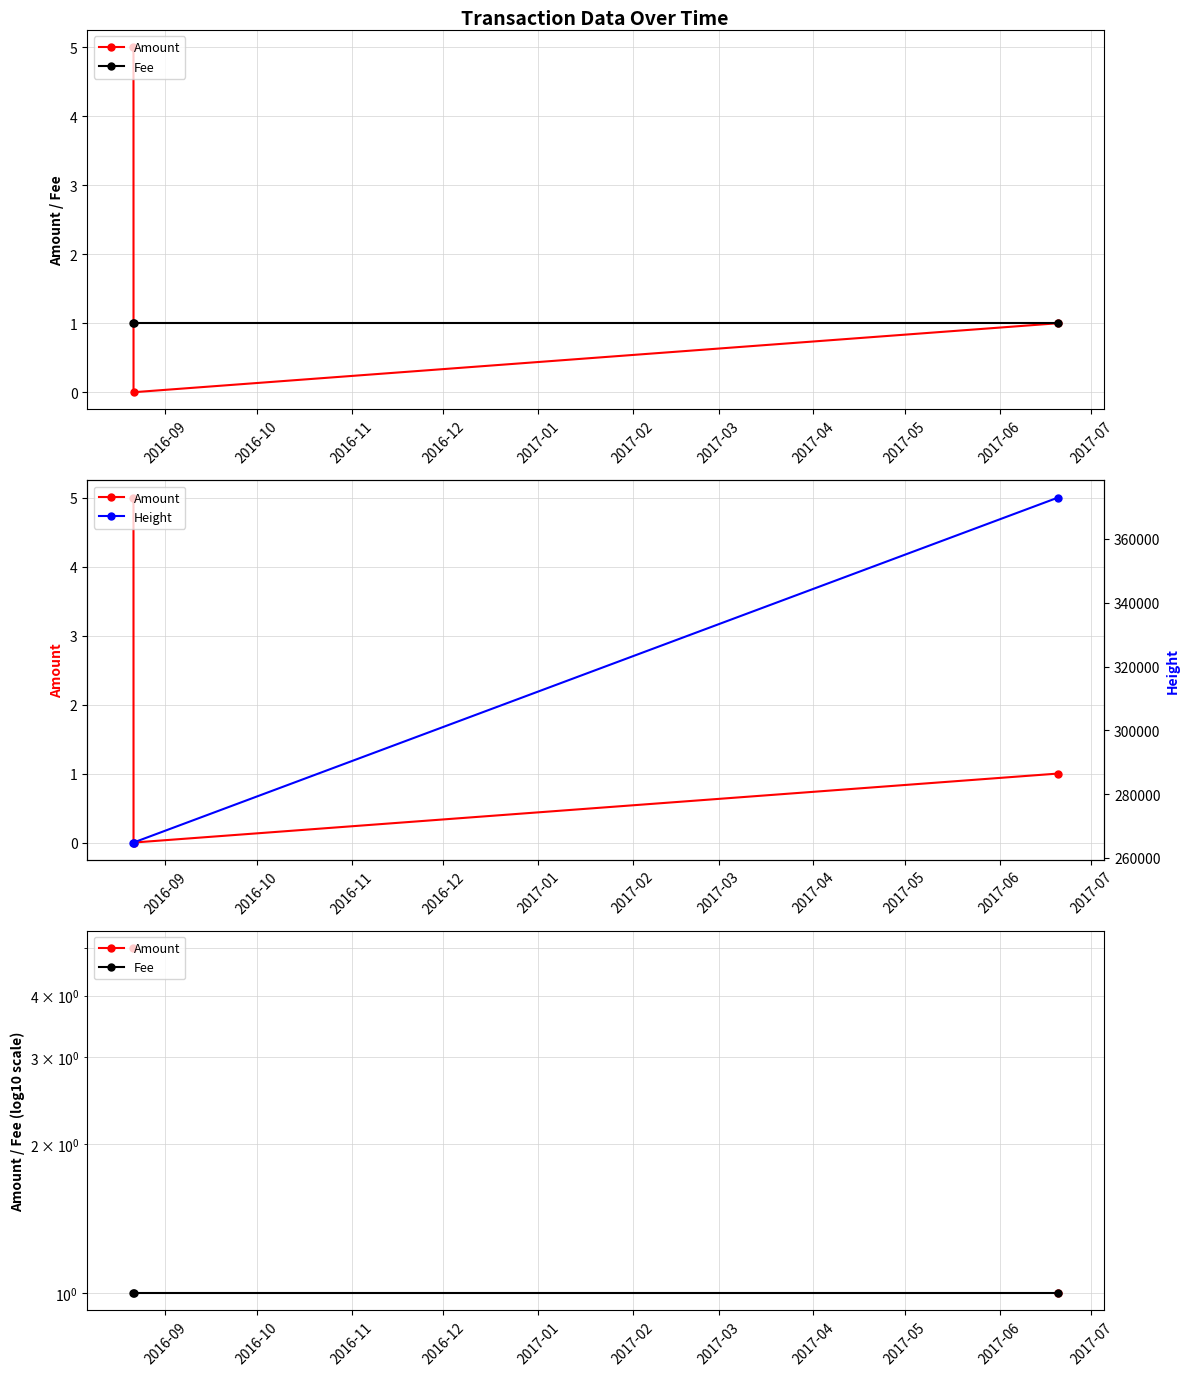

What is the maximum value for Height?

372958.0